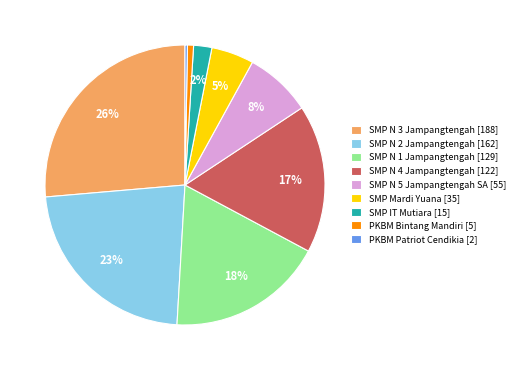

What percentage is the PKBM Bintang Mandiri [5] slice, to the nearest percent?

1%